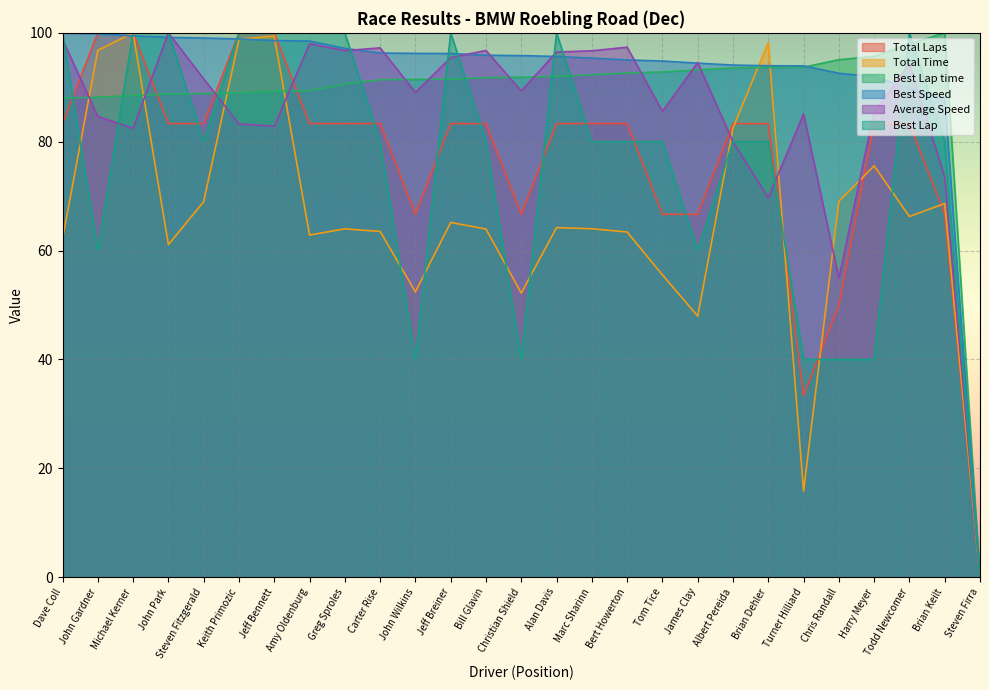

True or false: Best Speed has more than 0 interior local peaks.

False